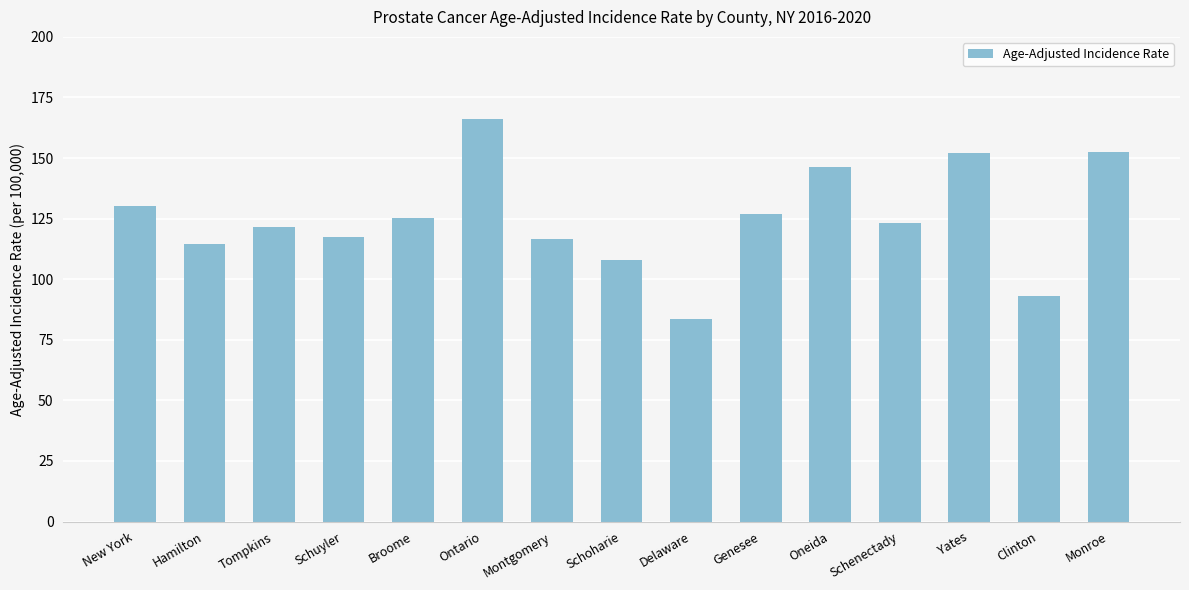

What is the sum of all values?

1877.3